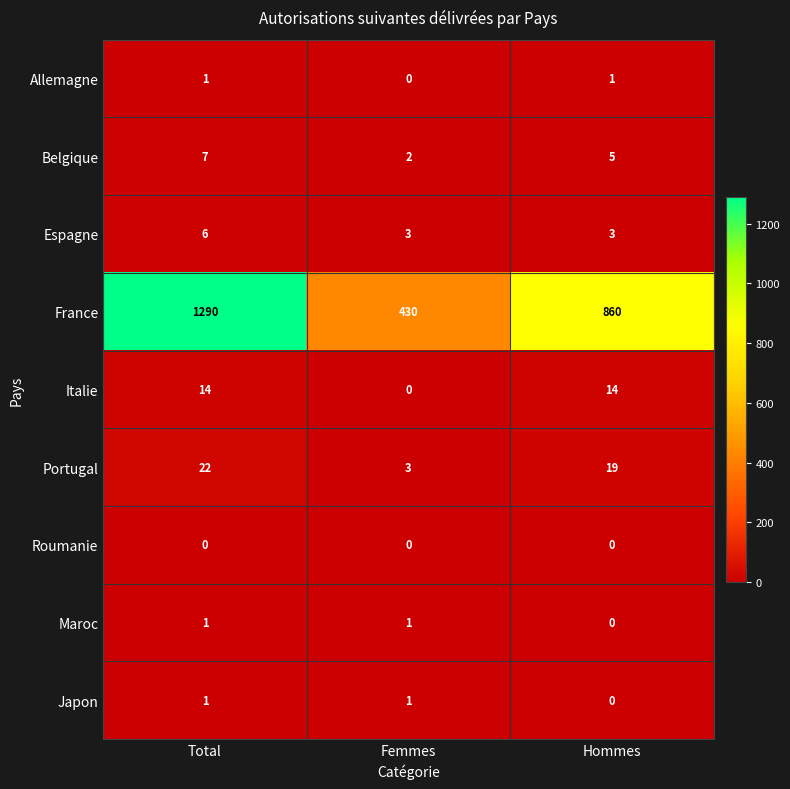

What is the greatest value displayed?

1290